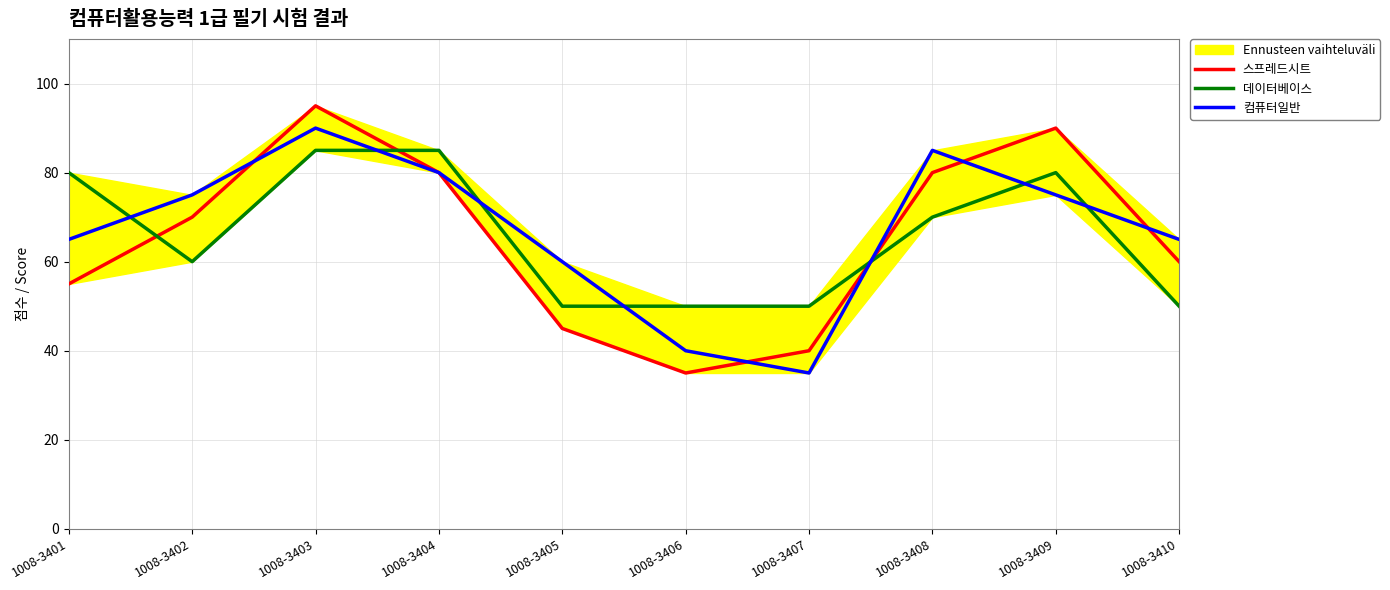

What is the average value of the 컴퓨터일반 series?

67